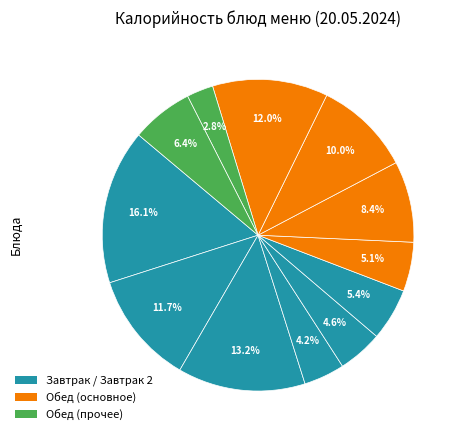

How many slices are in this pie chart?

12